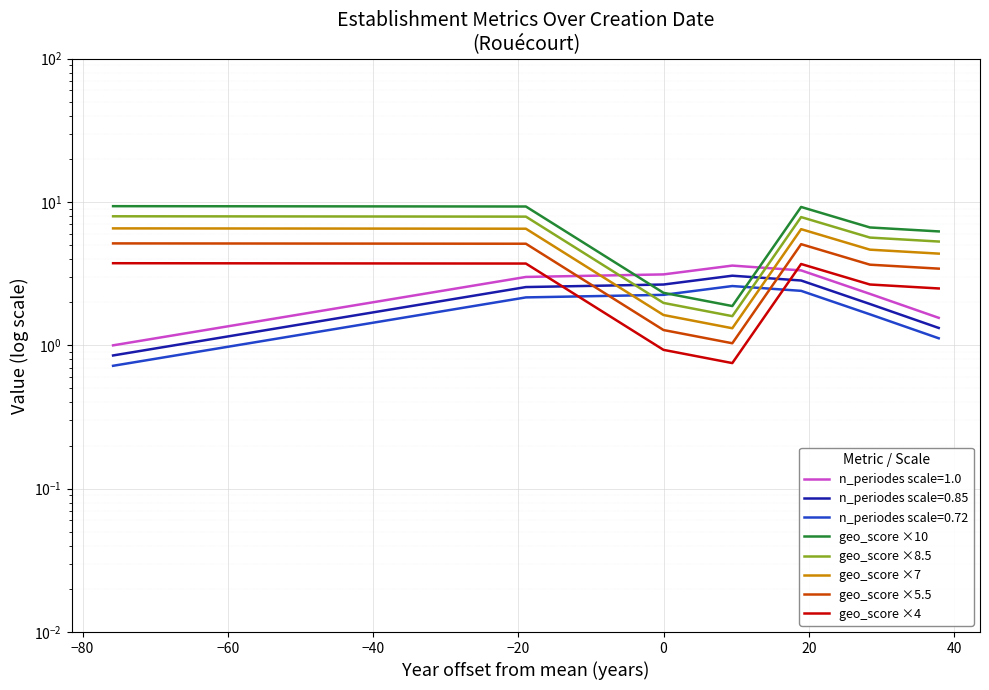

In geo_score ×5.5, how many points are higher than both neighbors (excluding endpoints)?

1